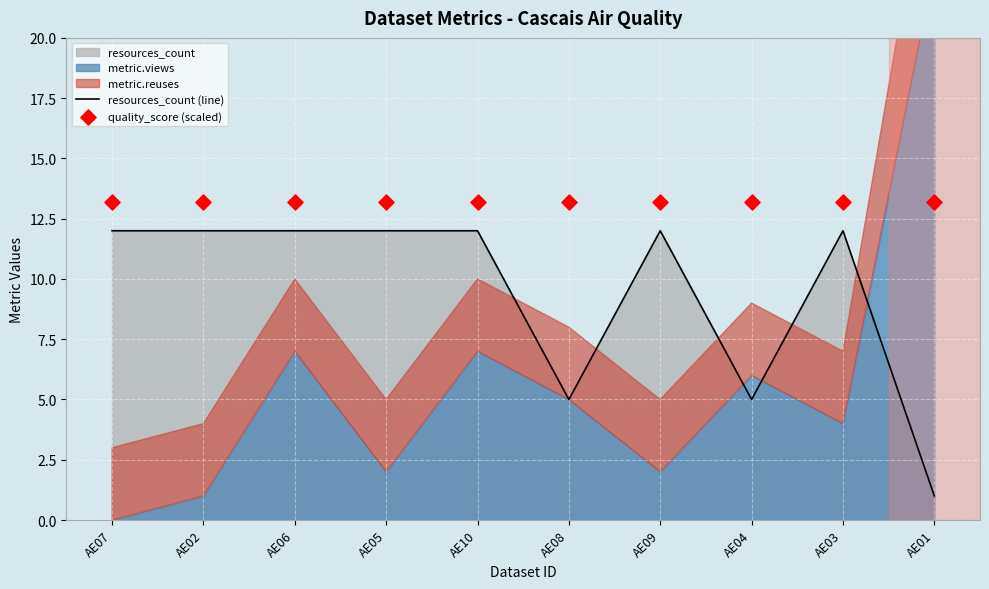

True or false: resources_count (line) has a value of 12 at AE05.

True